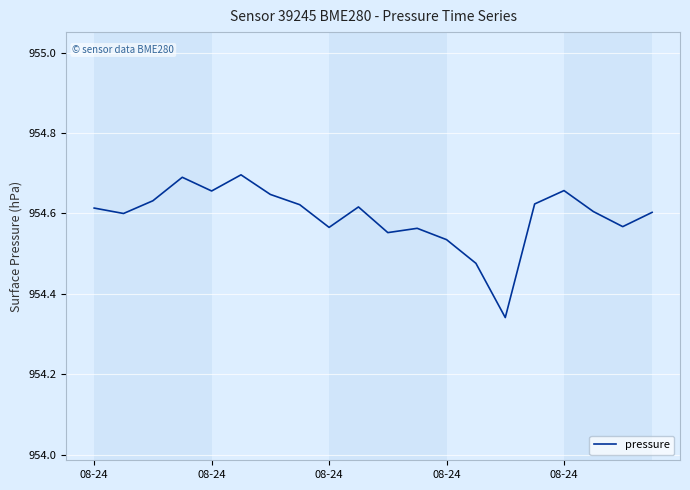

What is the difference between the maximum and minimum values?

0.4